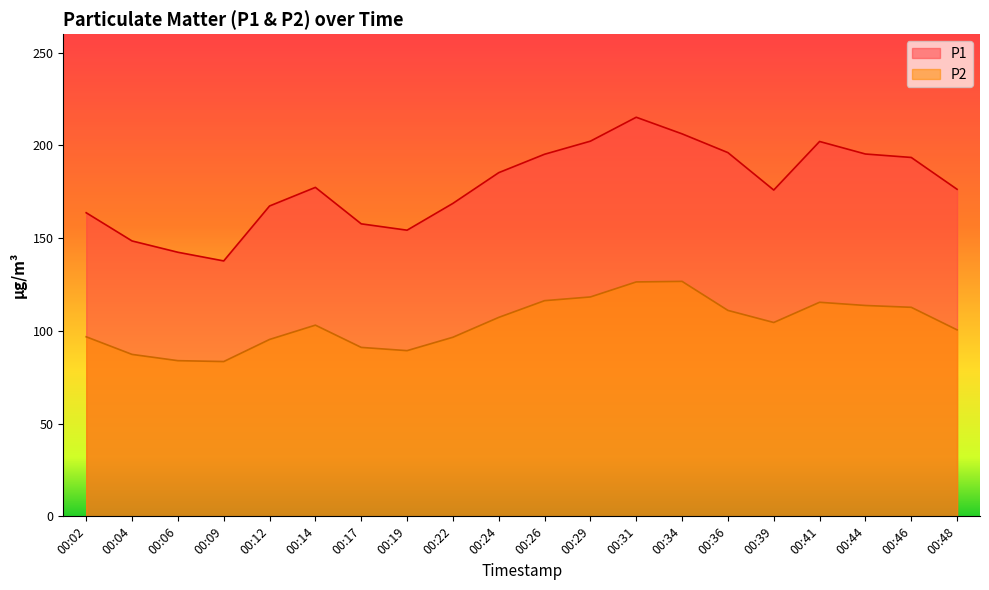

At how many categories does at least one series exceed 121?

20